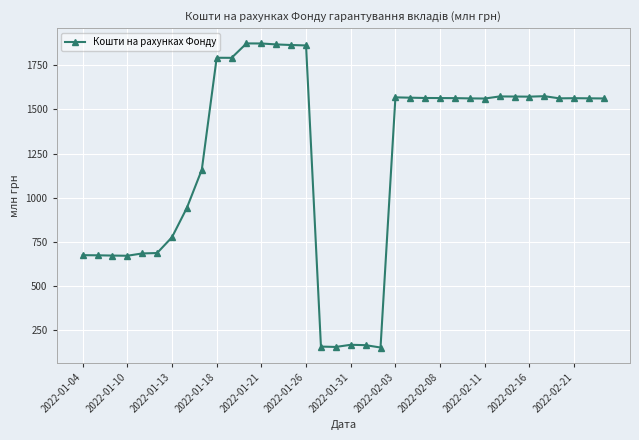

What is the difference between the second highest and second lowest values?

1717.1